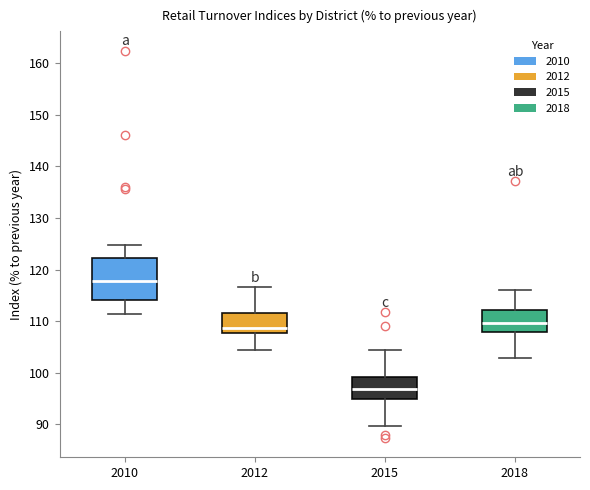

Where is the upper edge of the box at x = 2010 on the y-axis? The values are not printed on the chart, so give them approximately, as read against the axis.

122